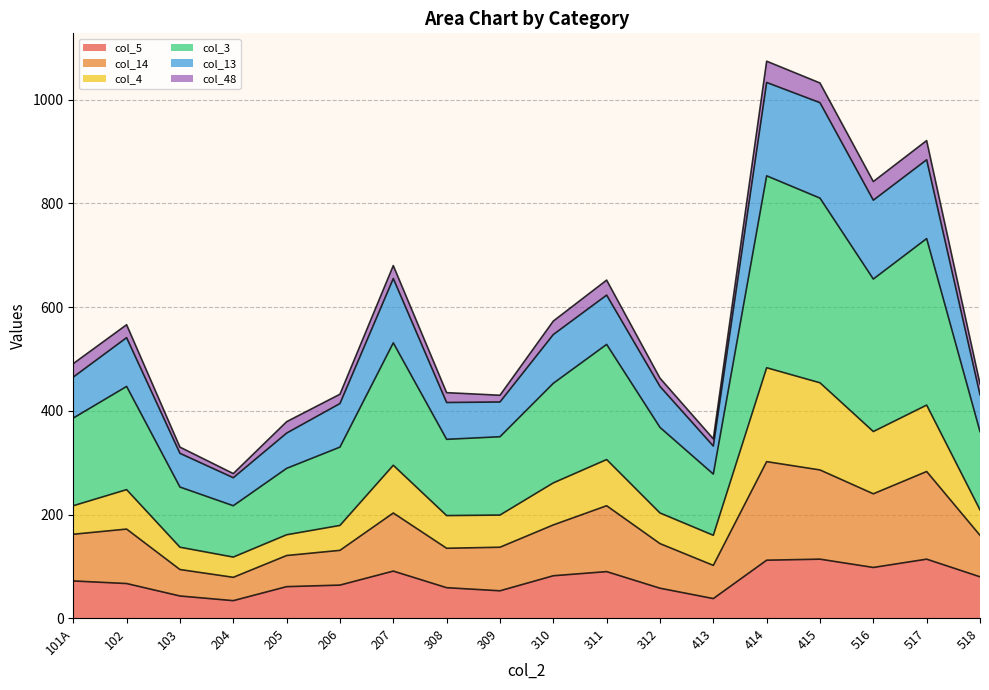

The col_5 series shows 183 at 414. True or false?

False